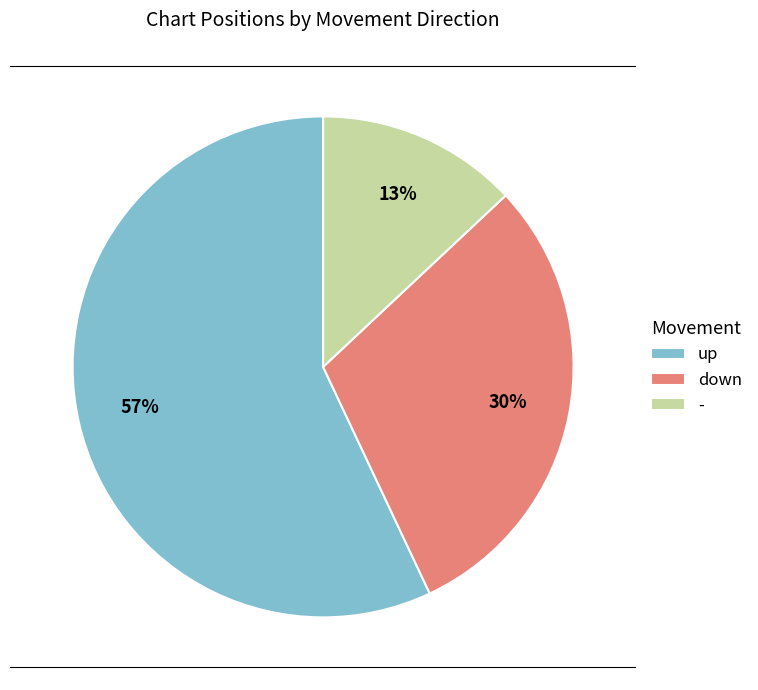

Is there any slice that represents more than half of the pie?

Yes